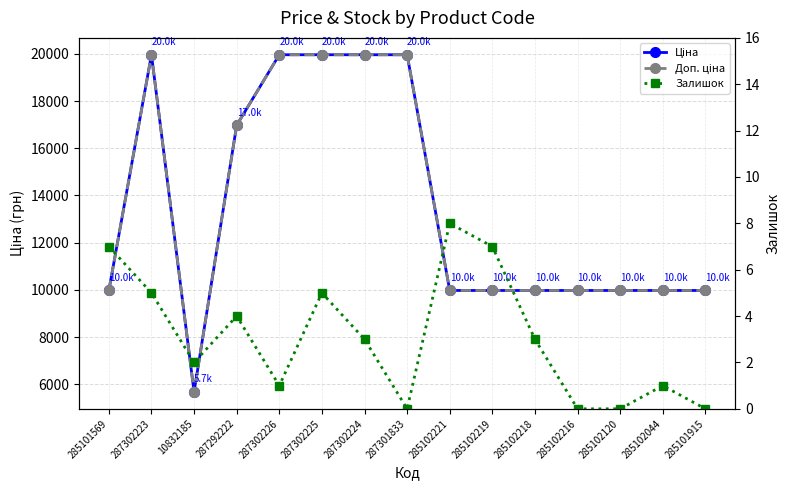

What is the average value of the Доп. ціна series?

13484.7